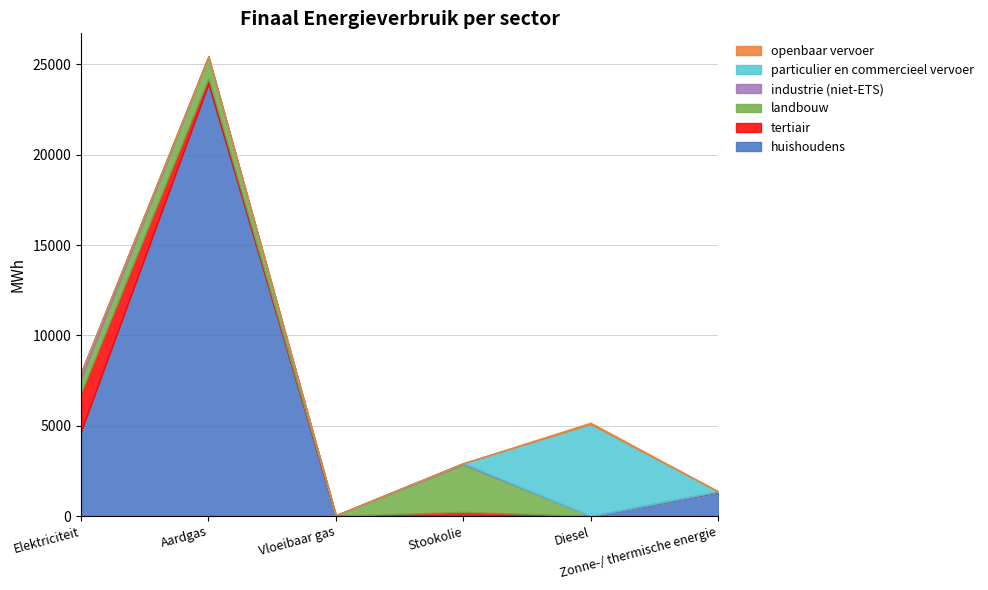

How many interior local peaks does the openbaar vervoer series have?

1